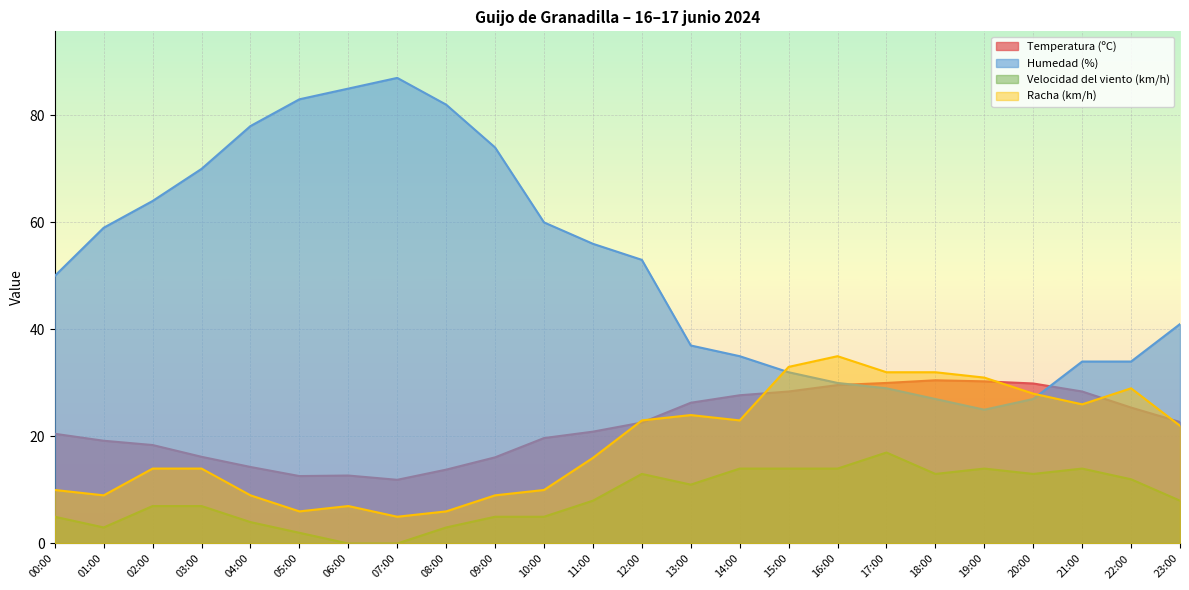

Between 10:00 and 23:00, which series saw the biggest shift?

Humedad (%)